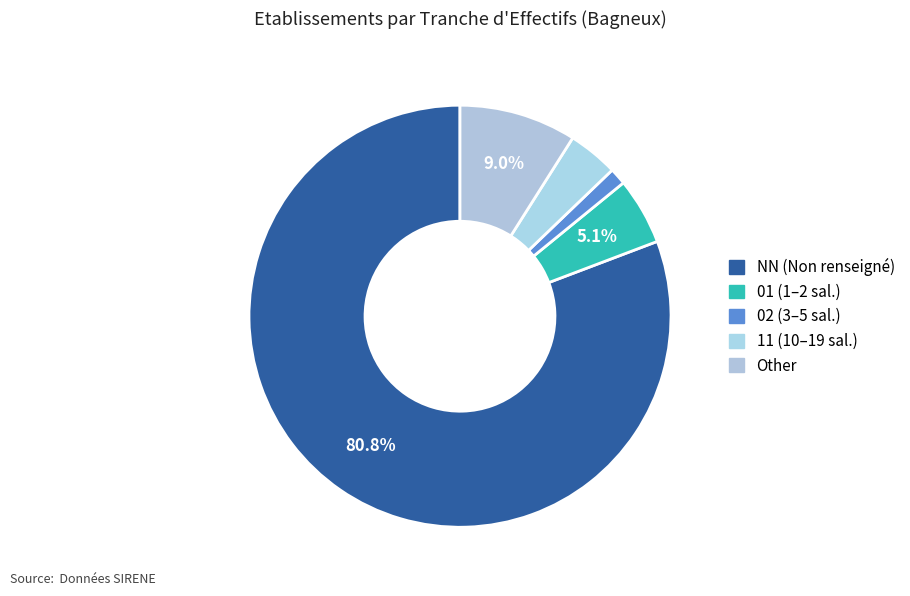

Between Other and NN, which is larger?

NN